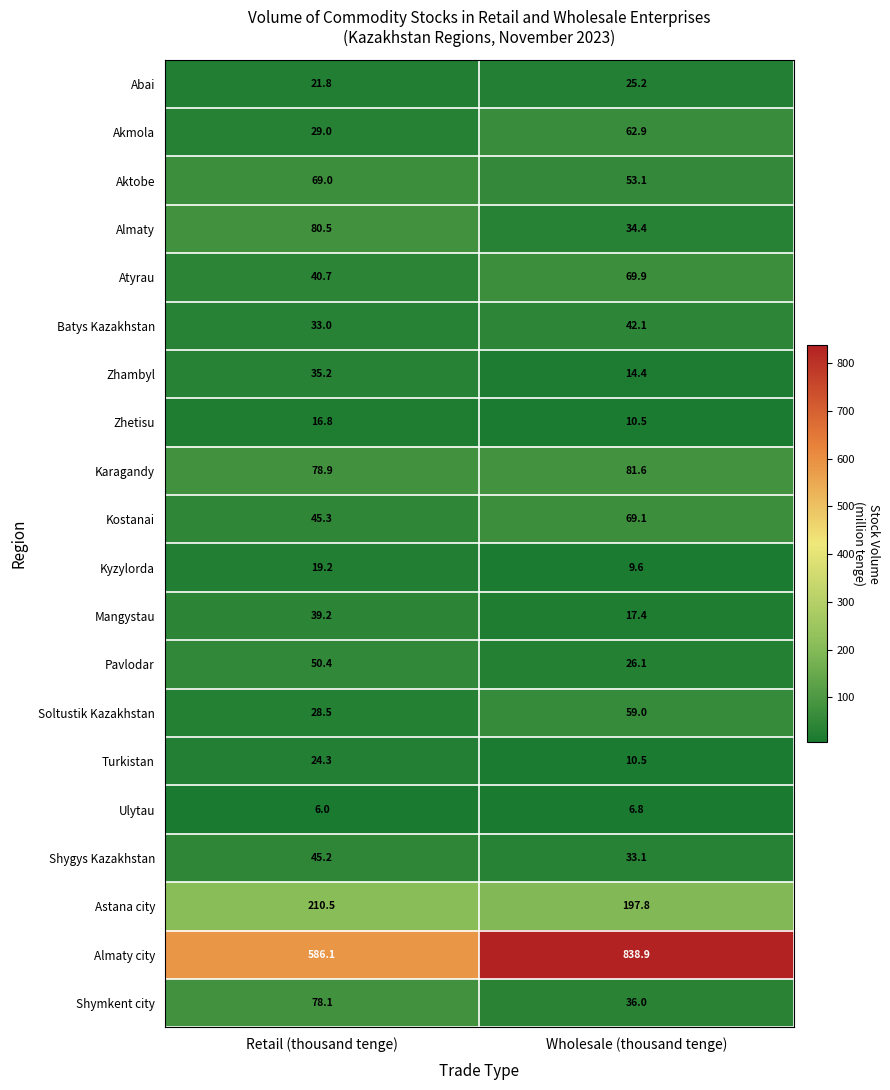

Rank the series by their maximum value, from highest to lowest.

Almaty city, Astana city, Karagandy, Almaty, Shymkent city, Atyrau, Kostanai, Aktobe, Akmola, Soltustik Kazakhstan, Pavlodar, Shygys Kazakhstan, Batys Kazakhstan, Mangystau, Zhambyl, Abai, Turkistan, Kyzylorda, Zhetisu, Ulytau